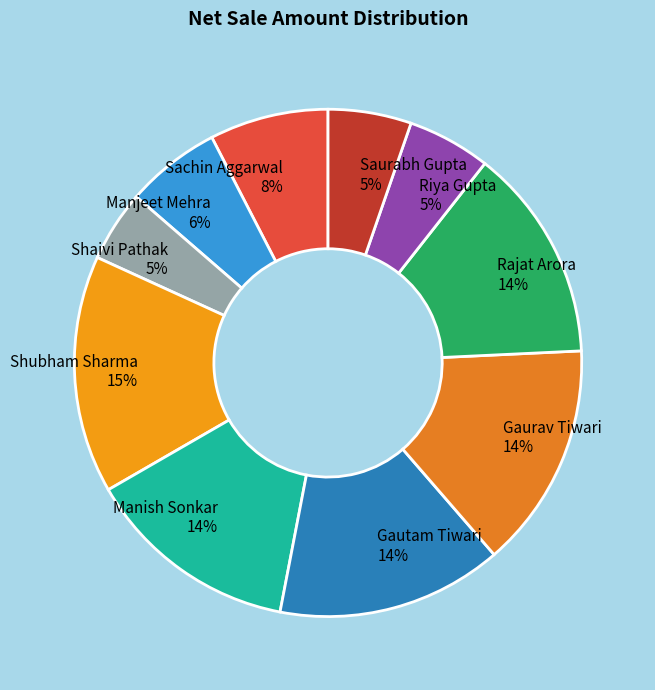

Is Shubham Sharma the majority of the pie?

No